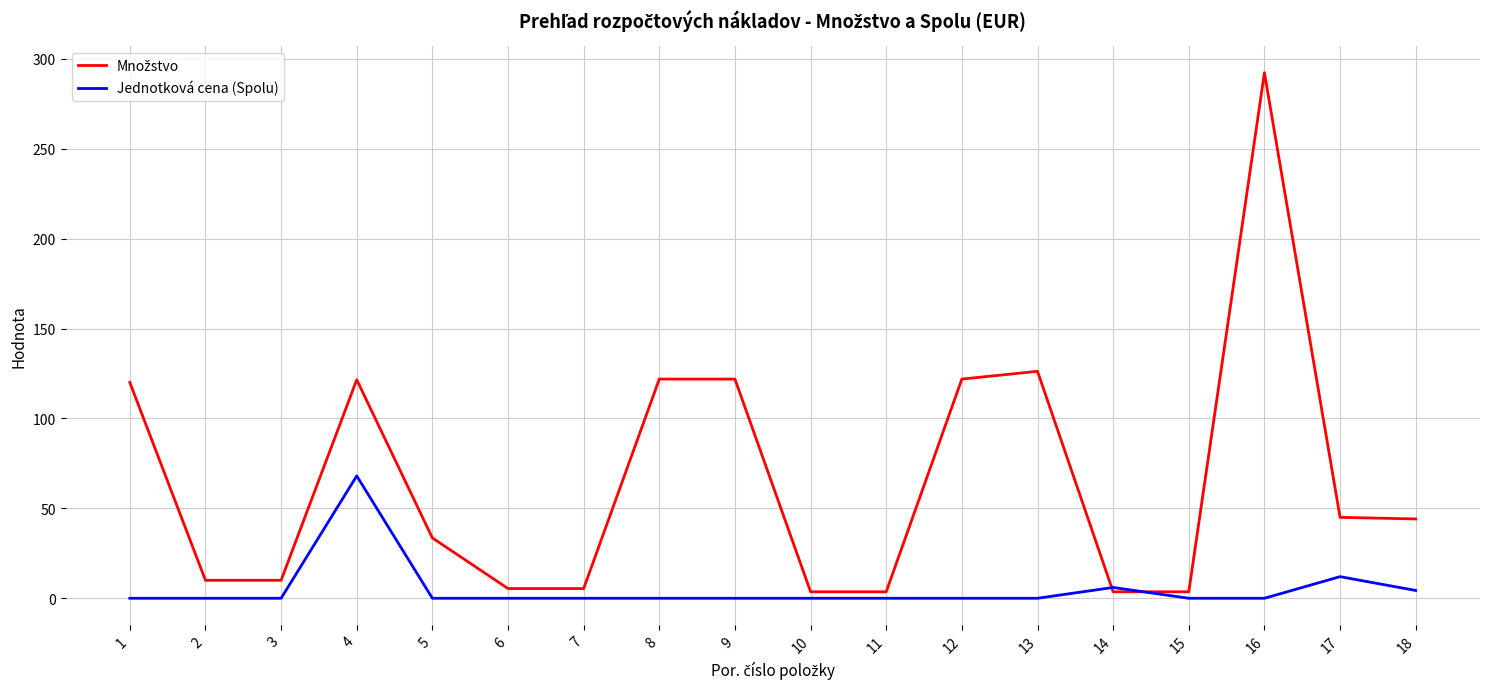

What is the highest value of the Jednotková cena (Spolu) series?

68.0